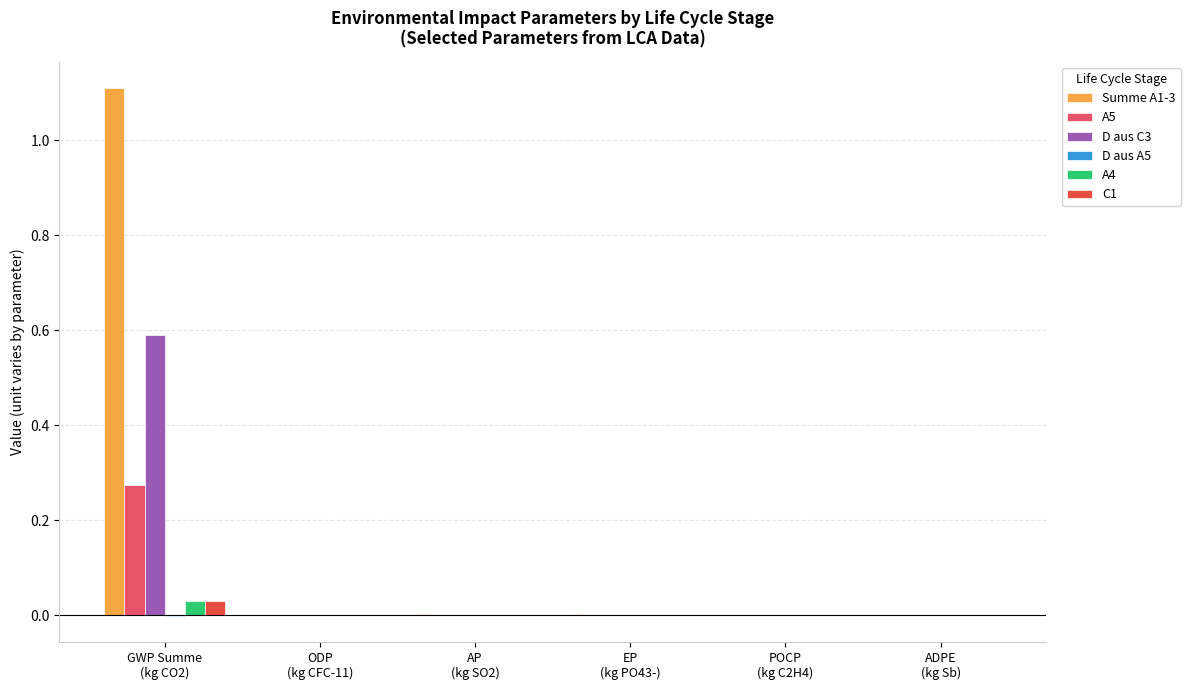

What is the greatest value displayed?

1.1